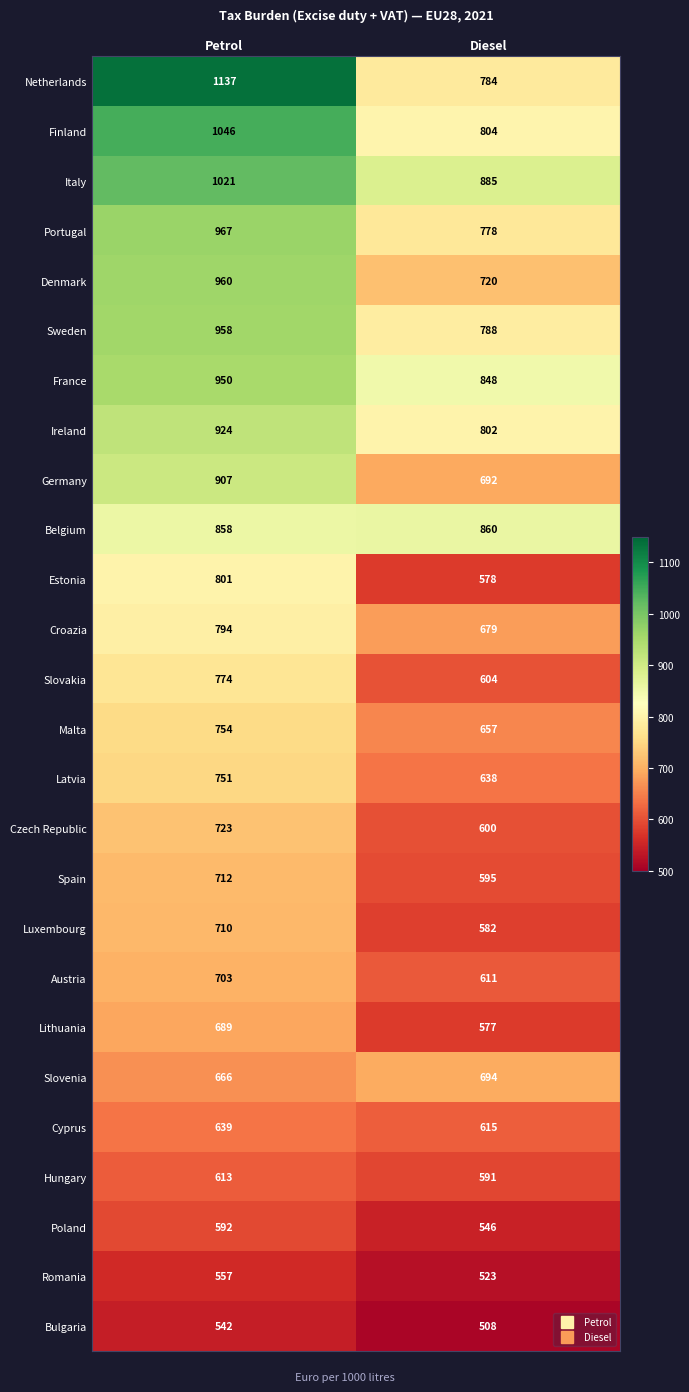

What is the smallest value displayed?

508